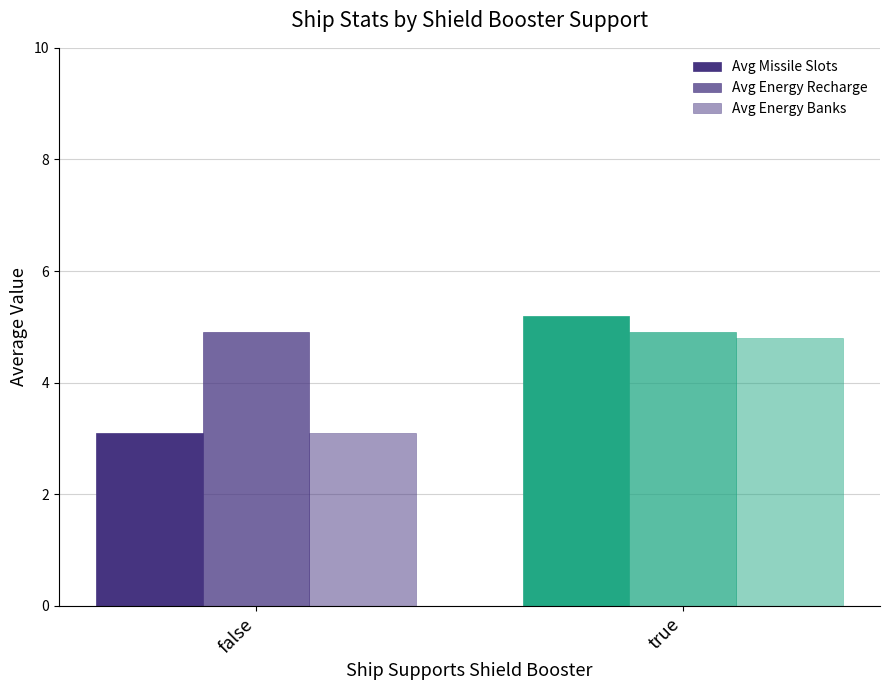

How many groups of bars are there?

2